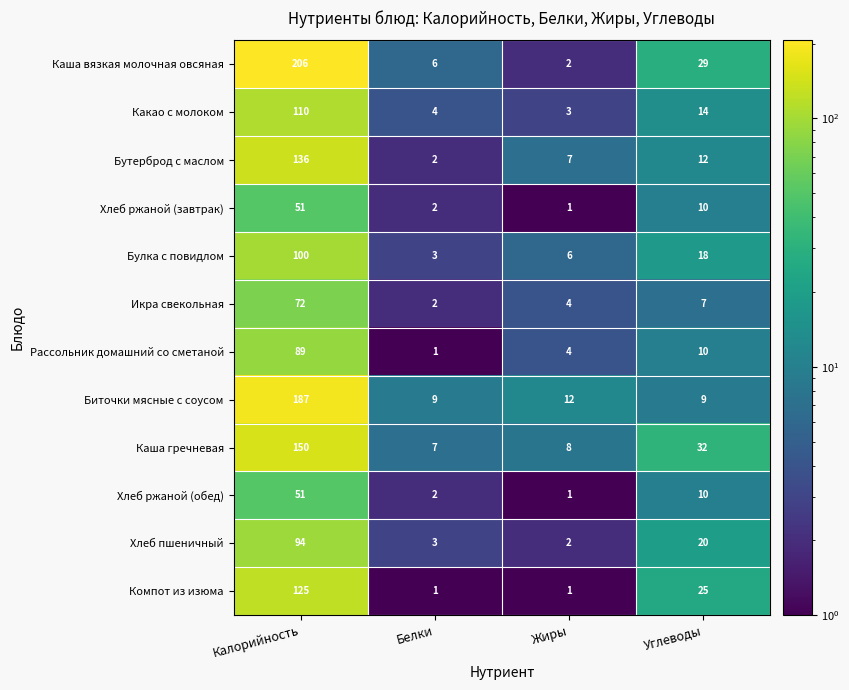

What is the difference between the Хлеб ржаной (завтрак) values at Жиры and Углеводы?

9